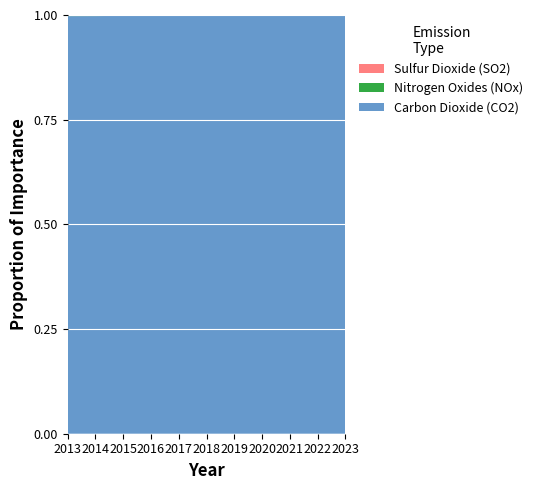

Reading left to right, what are all the values shown in this chart?

Carbon Dioxide (CO2): 2173806	2168284	2031452	1928401	1849750	1872330	1724873	1553586	1651911	1650367	1531554
Sulfur Dioxide (SO2): 3609	3454	2548	1807	1599	1517	1267	1023	1168	1079	848
Nitrogen Oxides (NOx): 2163	2100	1824	1630	1493	1474	1342	1211	1253	1230	1117